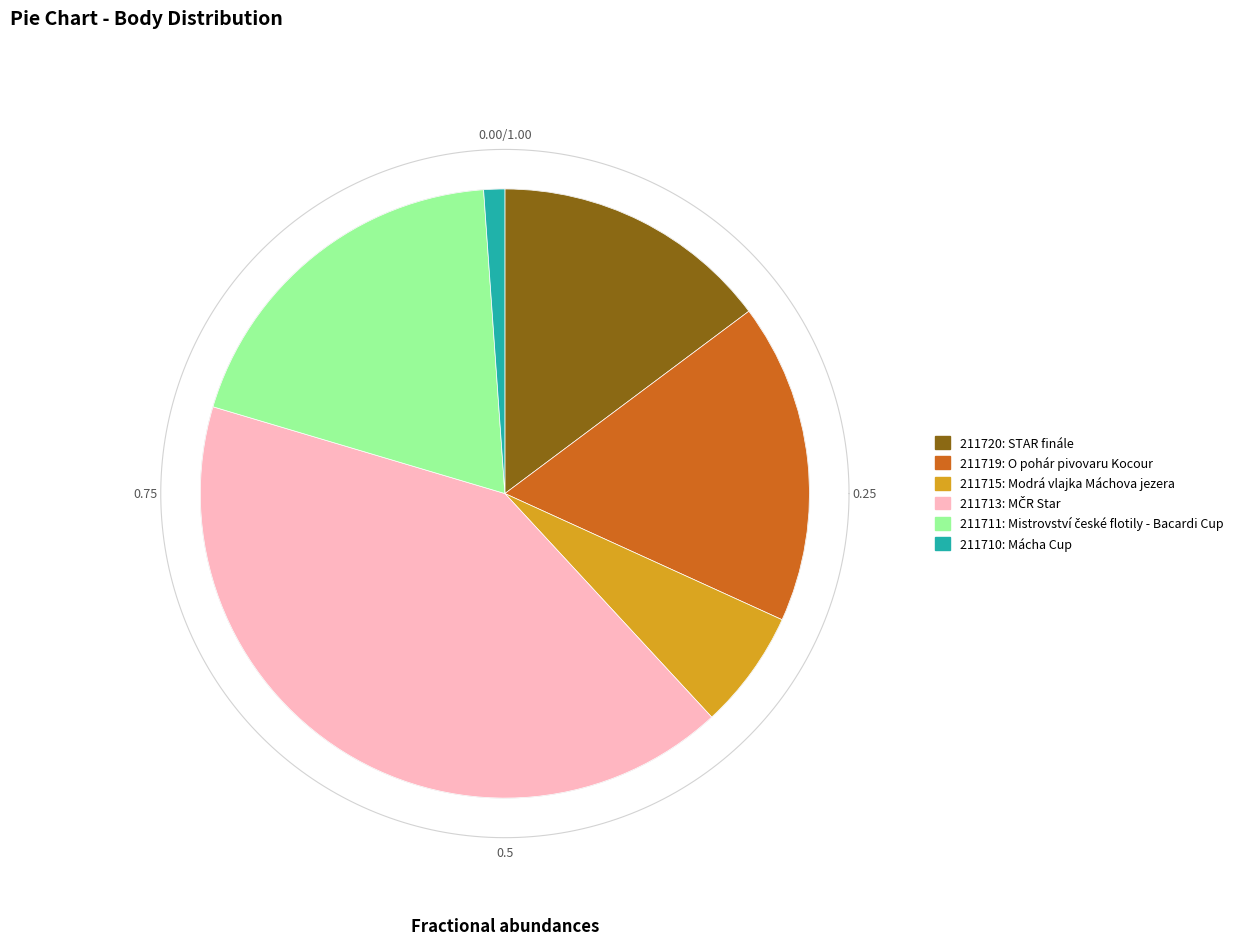

Approximately how many times larger is the value at 211713 compared to 211720?

2.8